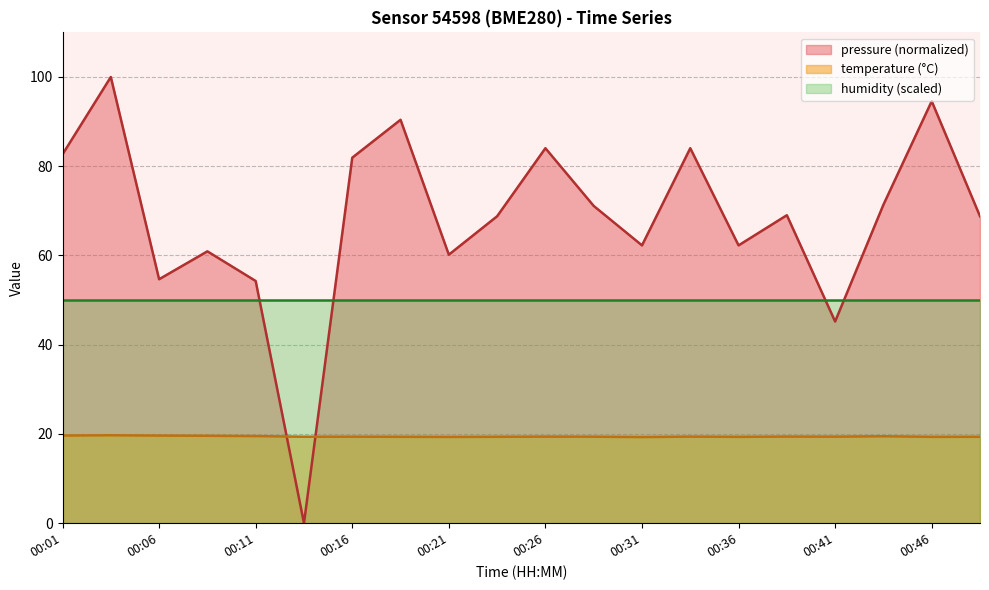

What are all the series names shown in the legend?

pressure (normalized), temperature (°C), humidity (scaled)